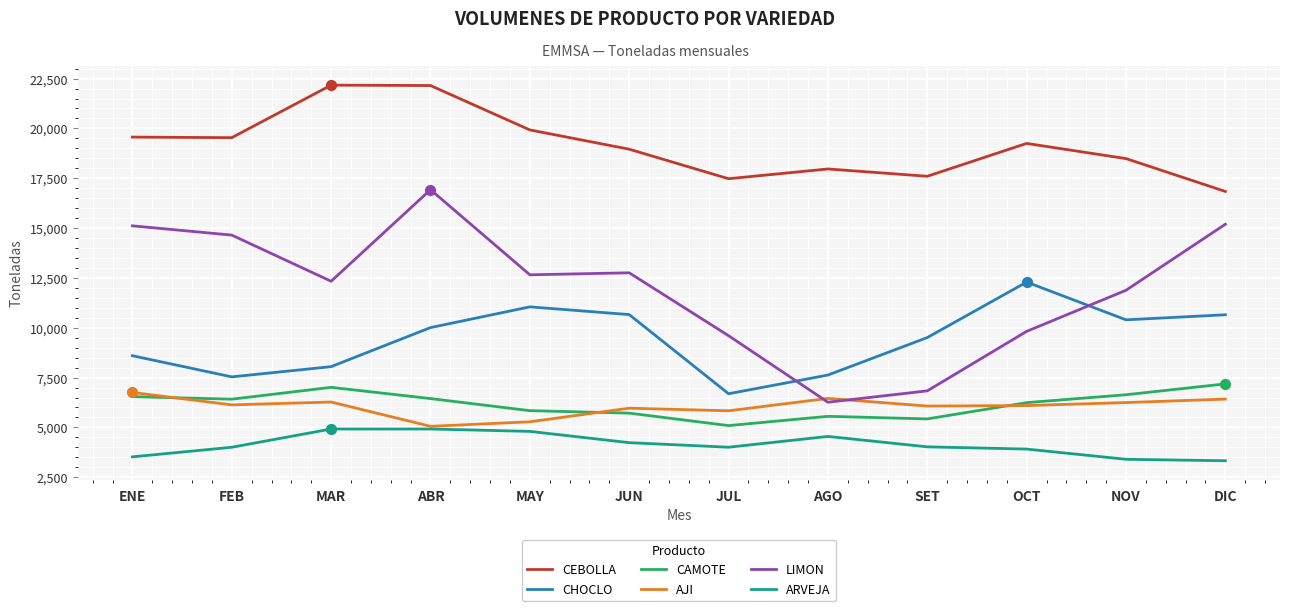

At which category is the sum across all series the highest?

ABR